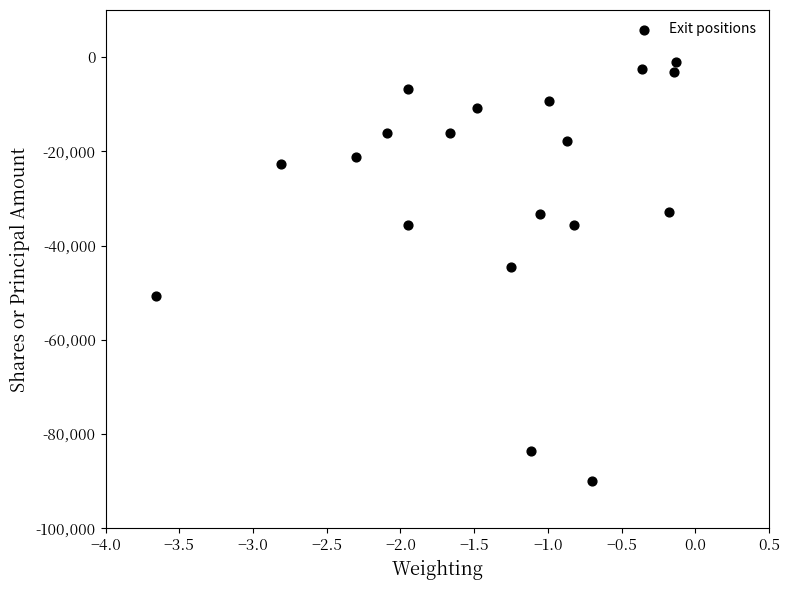

What is the range of Y values (max minus min)?

89070